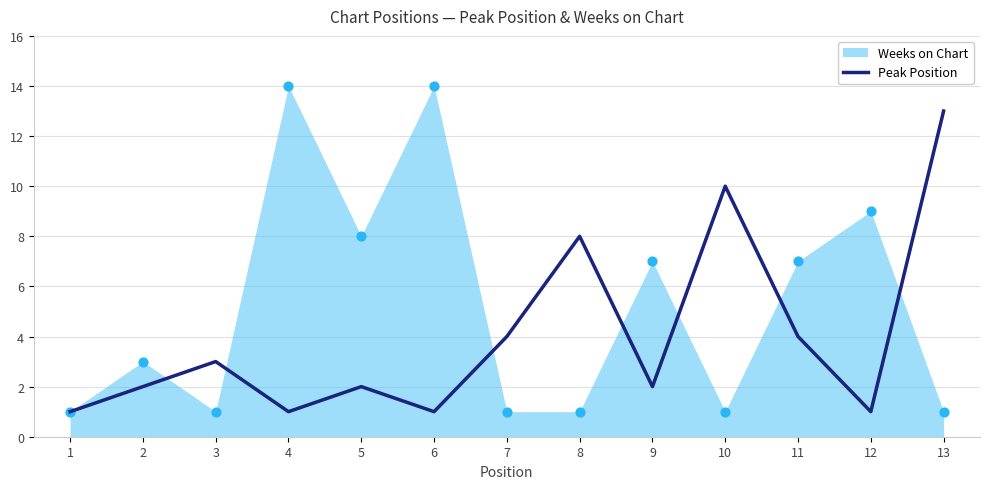

Between 6 and 8, which is larger?

8